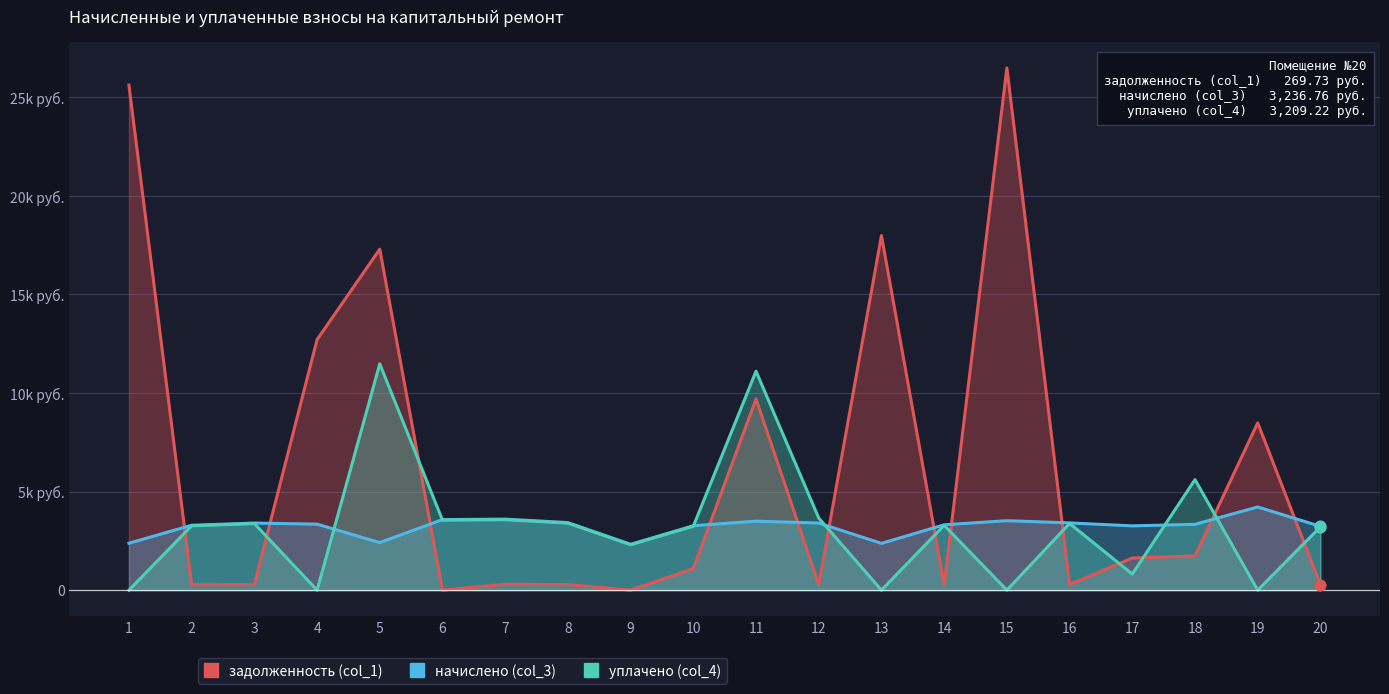

What is the total value across all series at 18?

10681.6